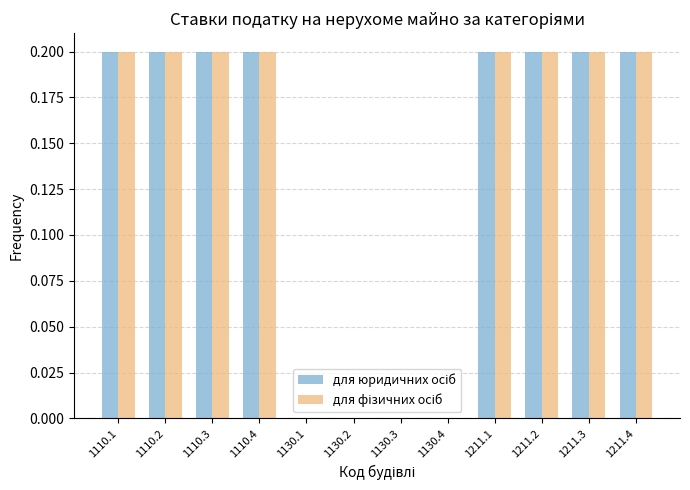

How many groups of bars are there?

12